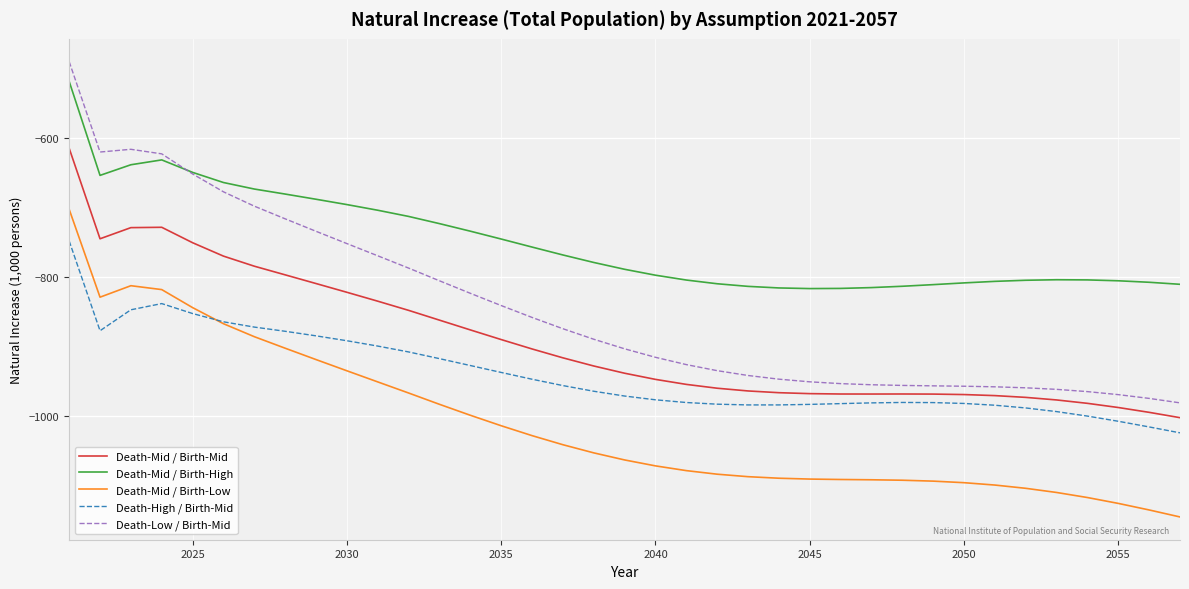

True or false: Death-Mid / Birth-High and Death-High / Birth-Mid cross at least once.

False